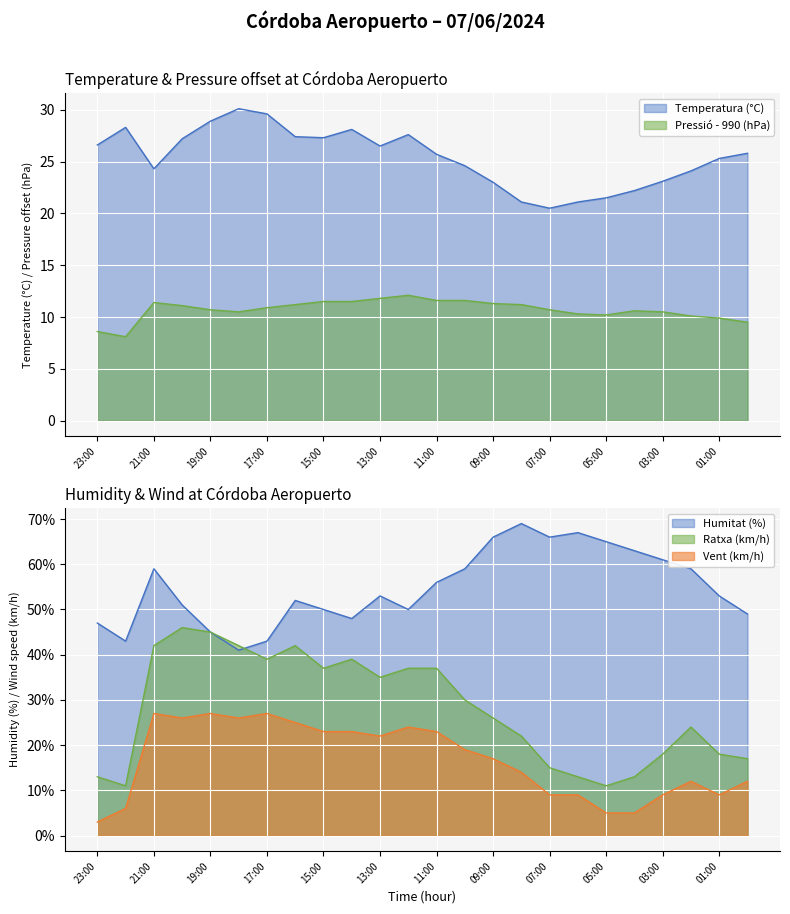

True or false: Velocitat del vent (km/h) and Pressió (hPa) - 990 intersect in this chart.

True